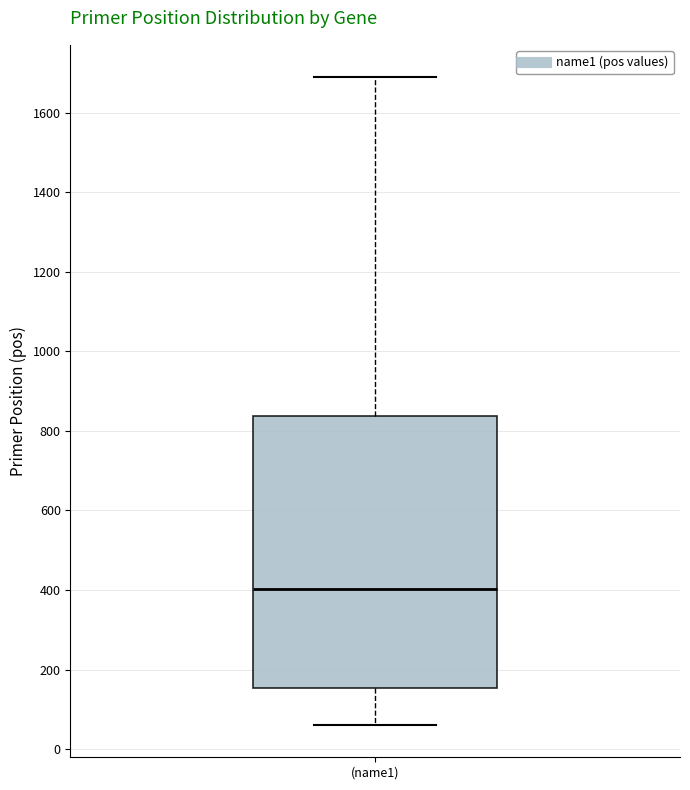

Transcribe this box plot: give where the median line is, the range the box spans, and where the two whiskers end, as read against the y-axis. The values are not printed on the chart, so give them approximately, as read against the axis.

median 400, box 160 to 840, whiskers 60 to 1680